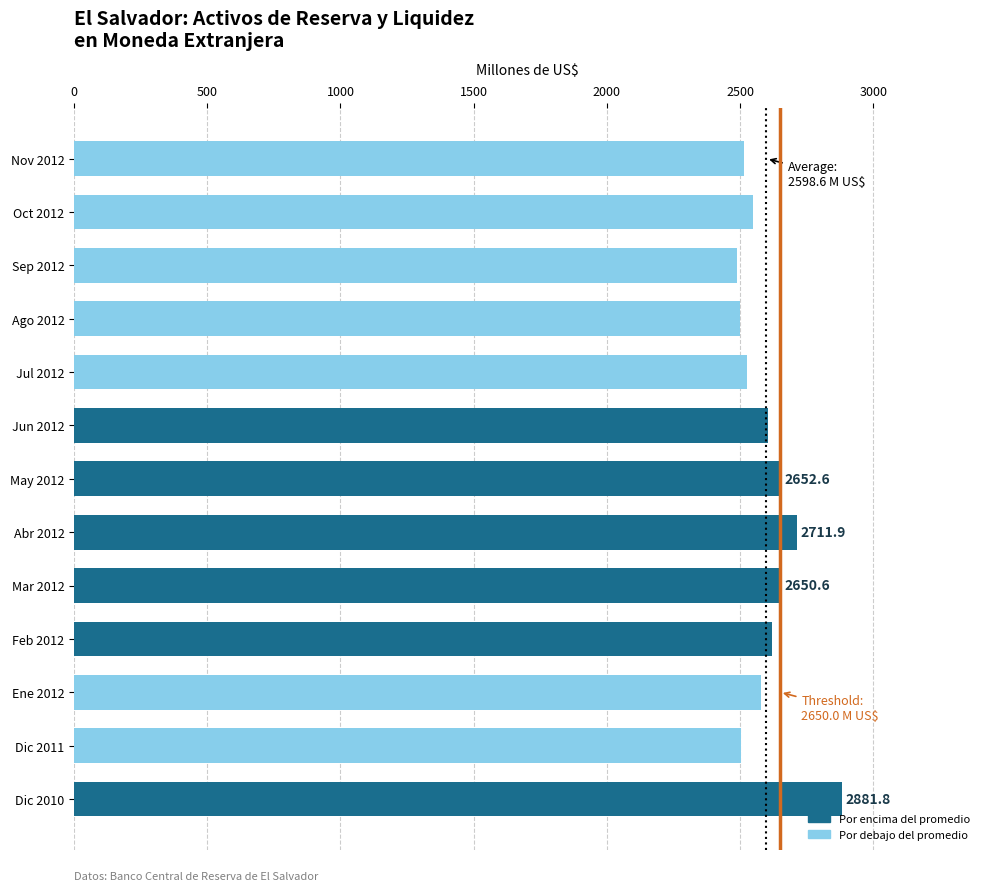

What is the sum of all values?

33781.7